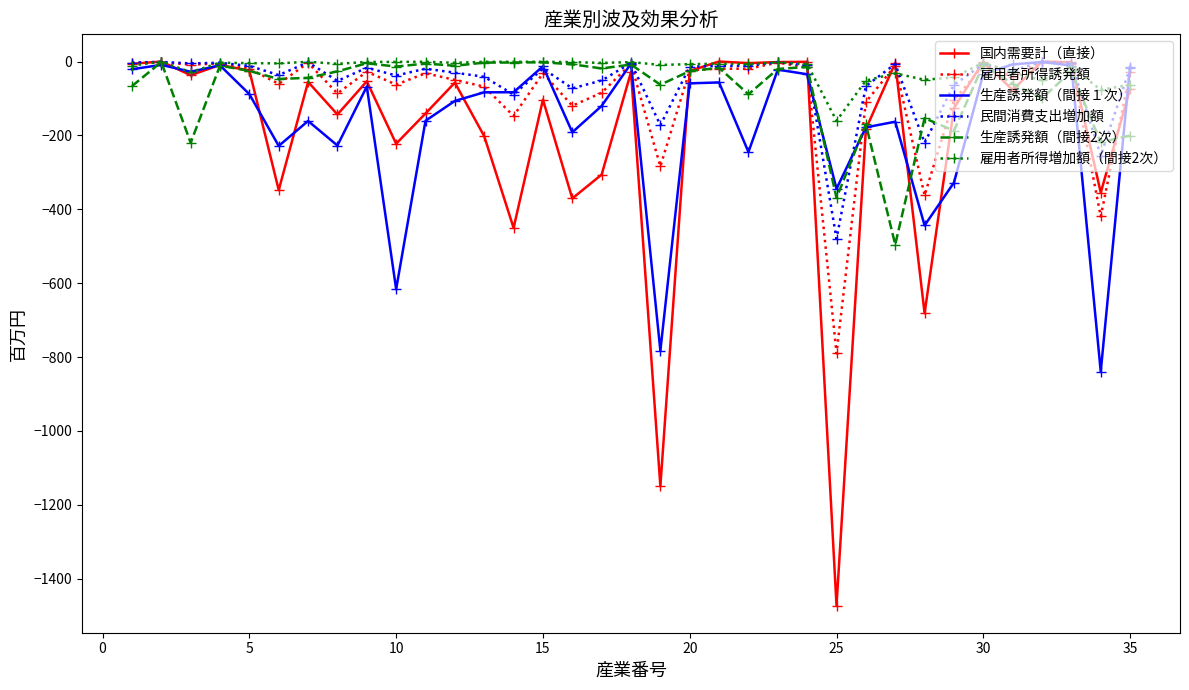

Which series ends up on top after the final intersection of 雇用者所得誘発額 and 雇用者所得増加額（間接2次）?

雇用者所得誘発額